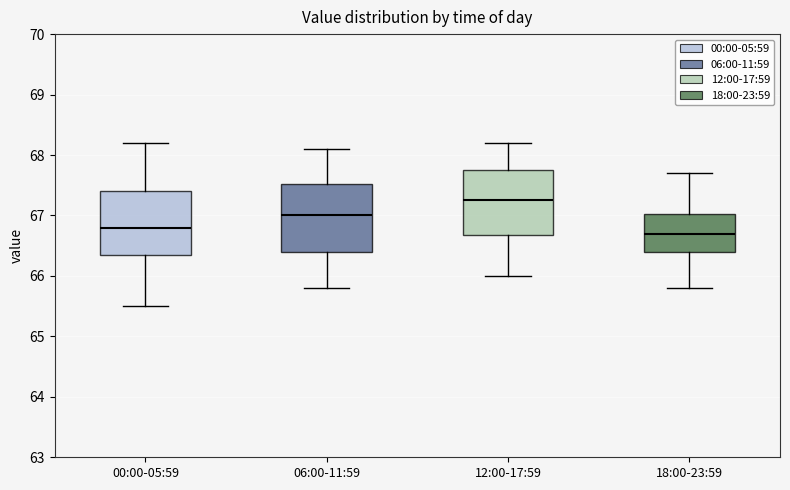

Reading left to right, transcribe this box plot: for each box, give where its median line is, the range the box spans, and where its two whiskers end, as read against the y-axis. The values are not printed on the chart, so give them approximately, as read against the axis.

00:00-05:59: median 66.8, box 66.4 to 67.4, whiskers 65.5 to 68.2
06:00-11:59: median 67.0, box 66.4 to 67.5, whiskers 65.8 to 68.1
12:00-17:59: median 67.3, box 66.7 to 67.8, whiskers 66.0 to 68.2
18:00-23:59: median 66.7, box 66.4 to 67.0, whiskers 65.8 to 67.7